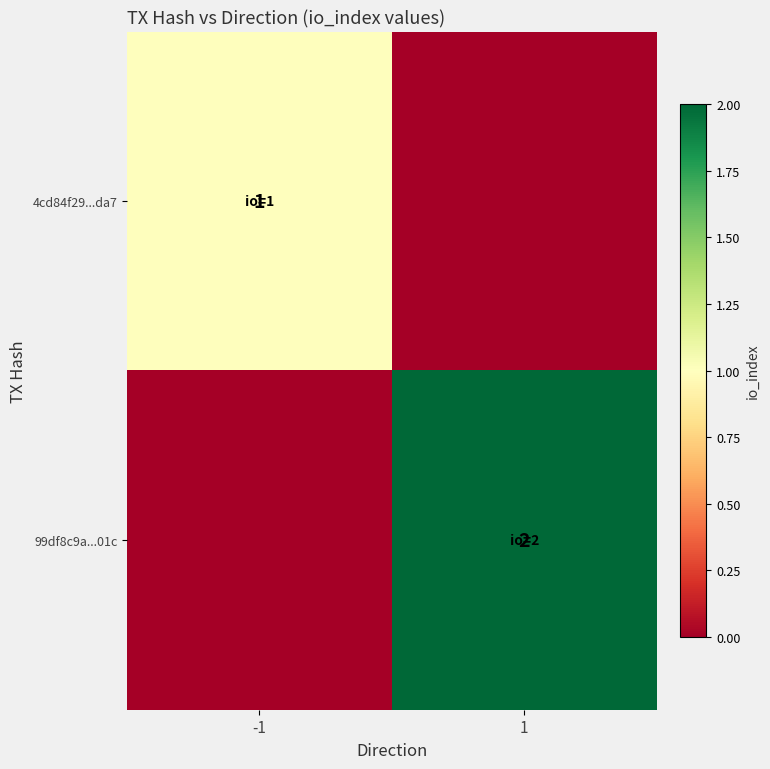

At how many categories does at least one series exceed 0?

2